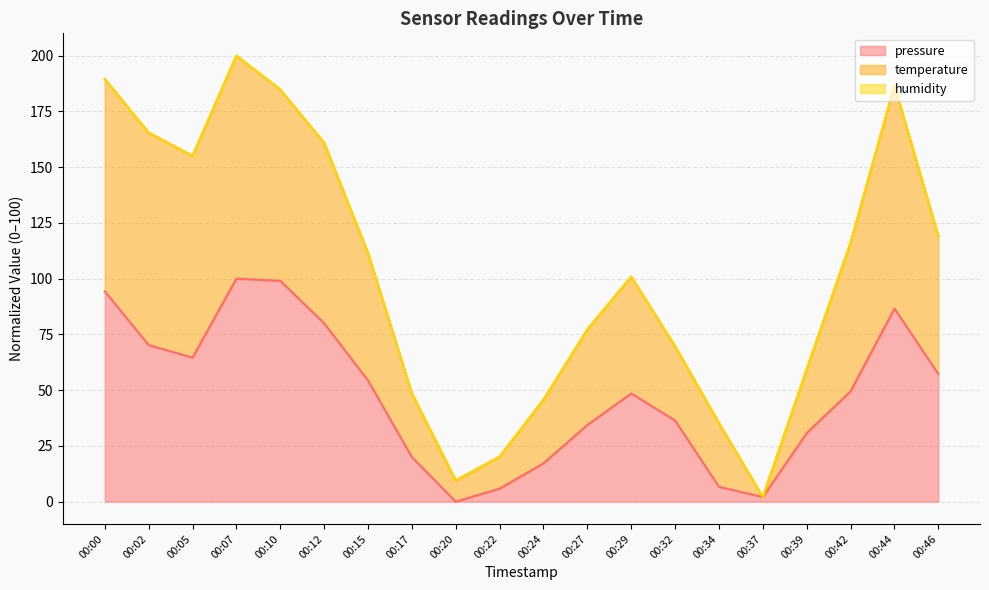

What is the total value across all series at 00:46?

119.1